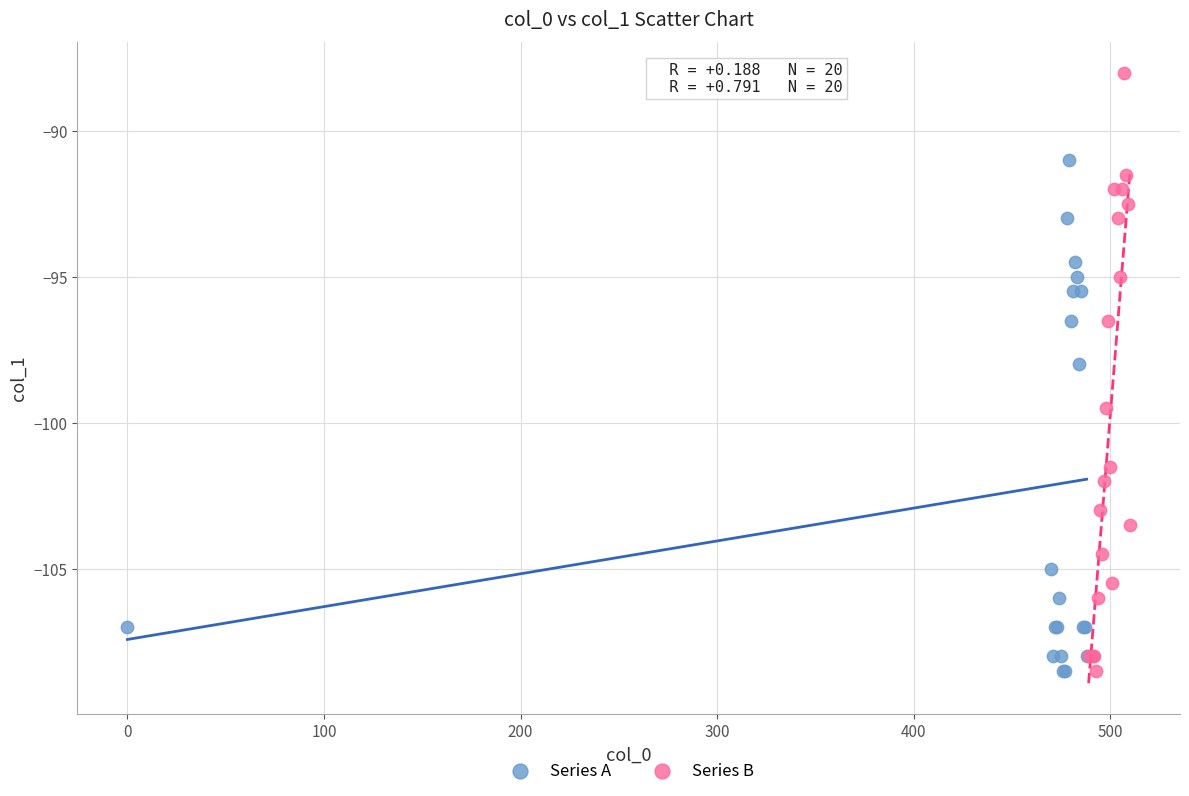

Which series has the largest Y range (max minus min)?

Series B